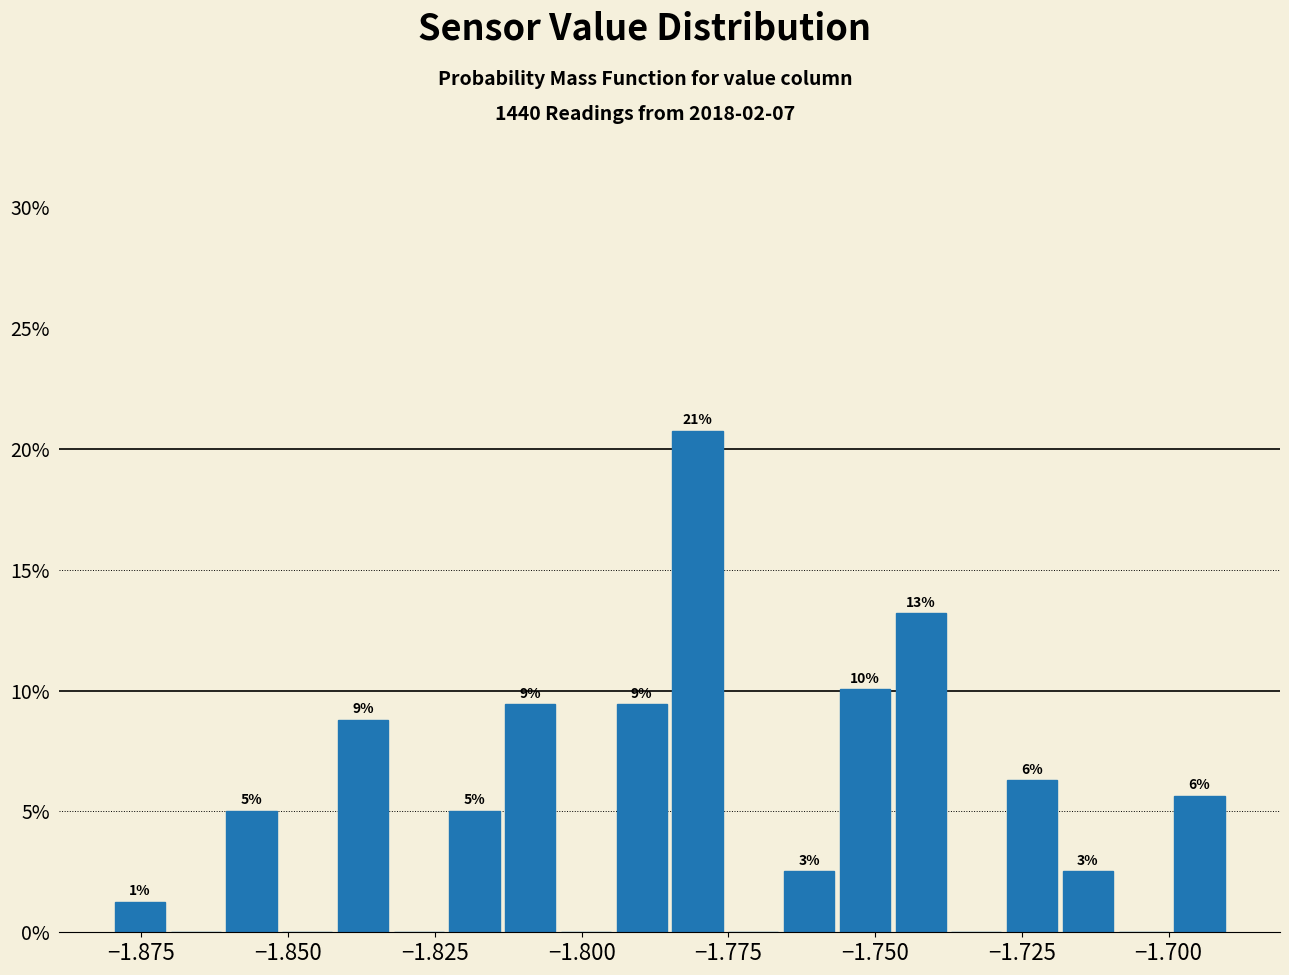

Around what value on the x-axis is the tallest bar? Give the approximate position of its centre, as read against the axis.

-1.780